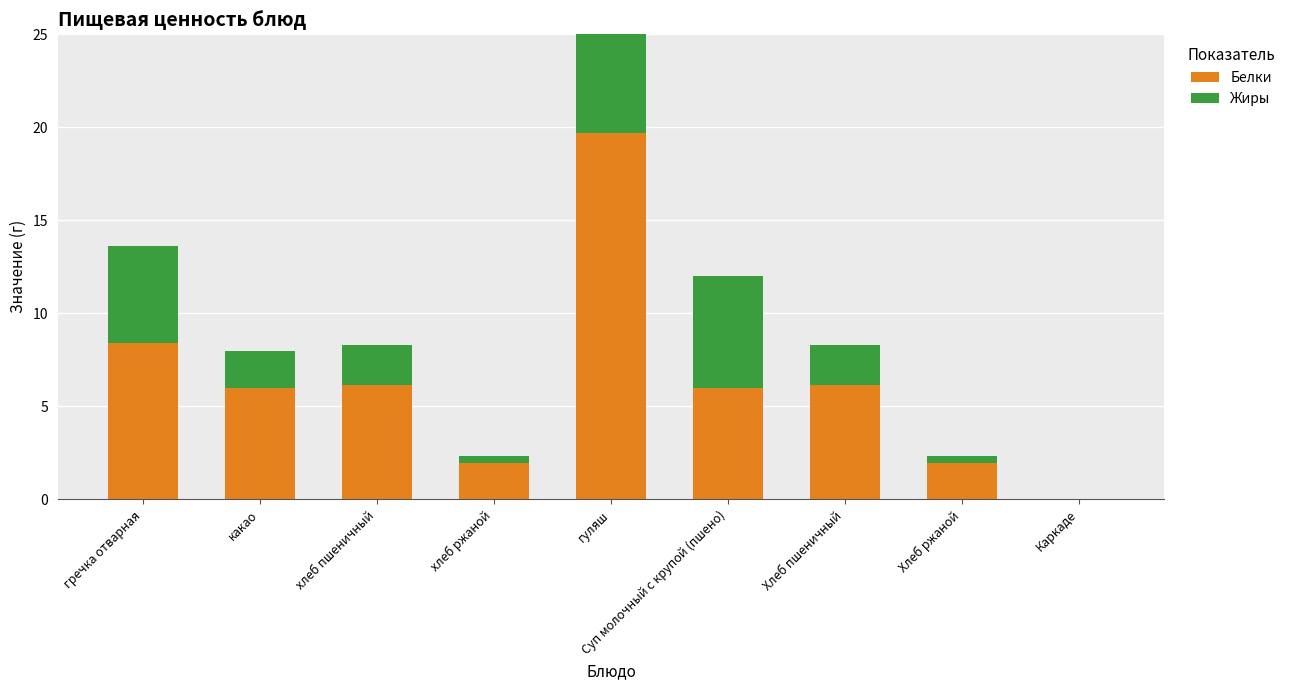

Between гречка отварная and гуляш, which is larger?

гуляш